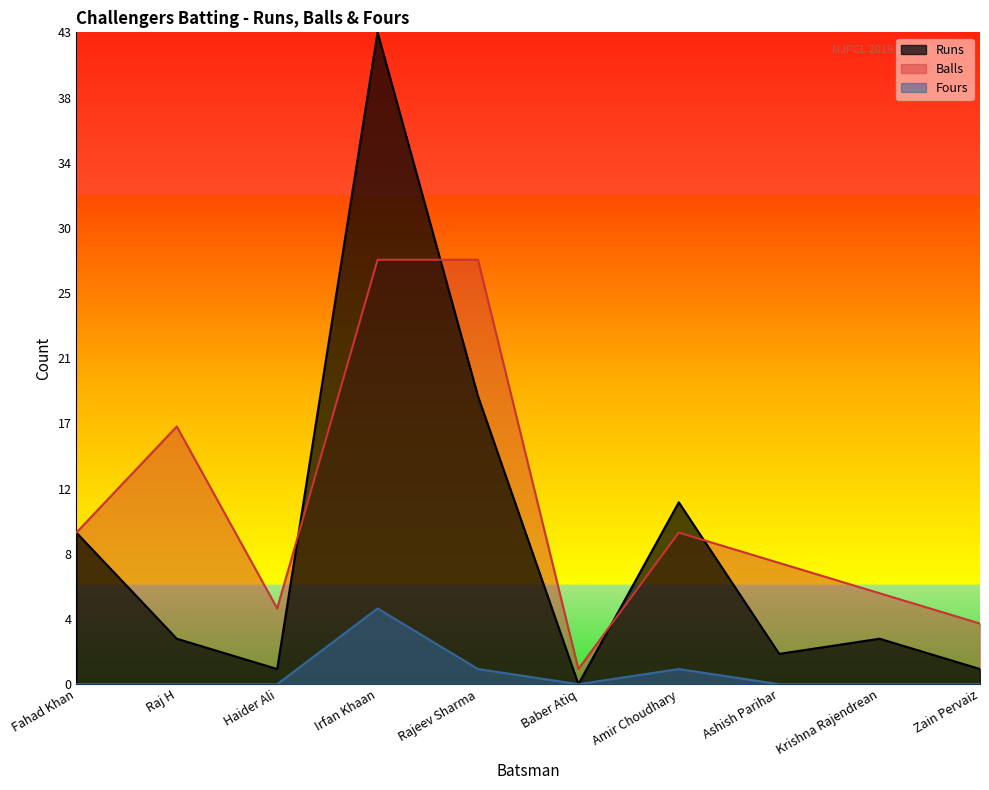

What are all the series names shown in the legend?

Runs, Balls, Fours